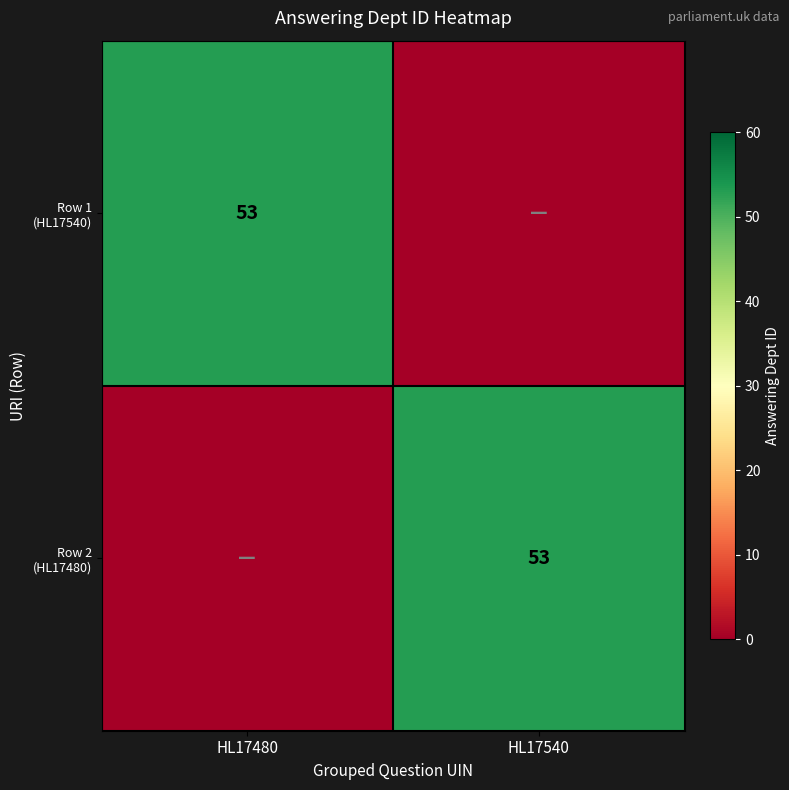

The Row 1 (HL17540) series shows 77 at HL17480. True or false?

False